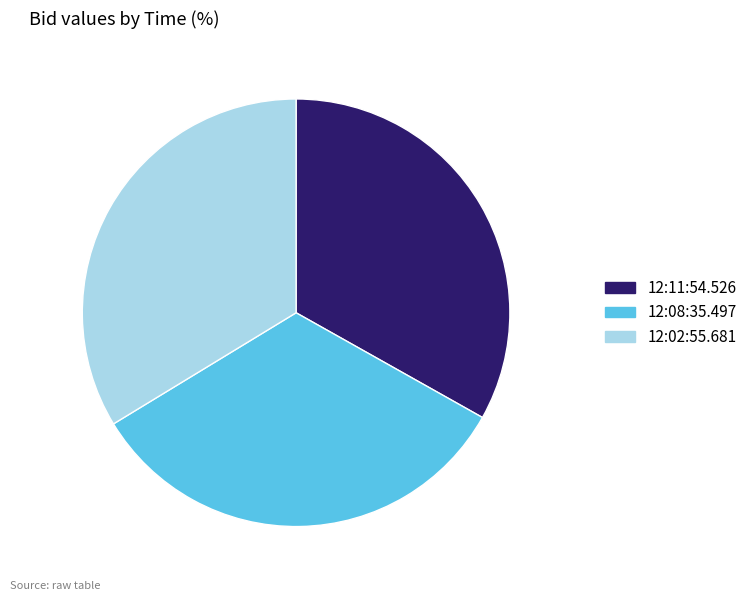

Do 12:08:35.497 and 12:11:54.526 together represent more than half of the pie?

Yes